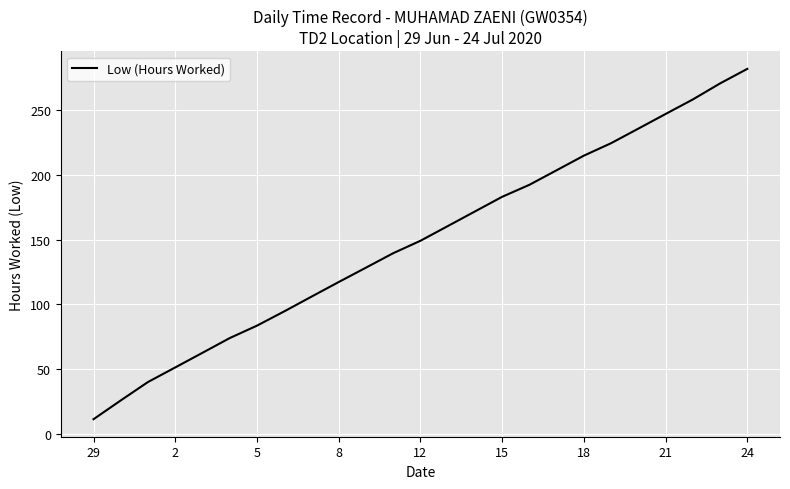

What is the smallest value displayed?

11.3